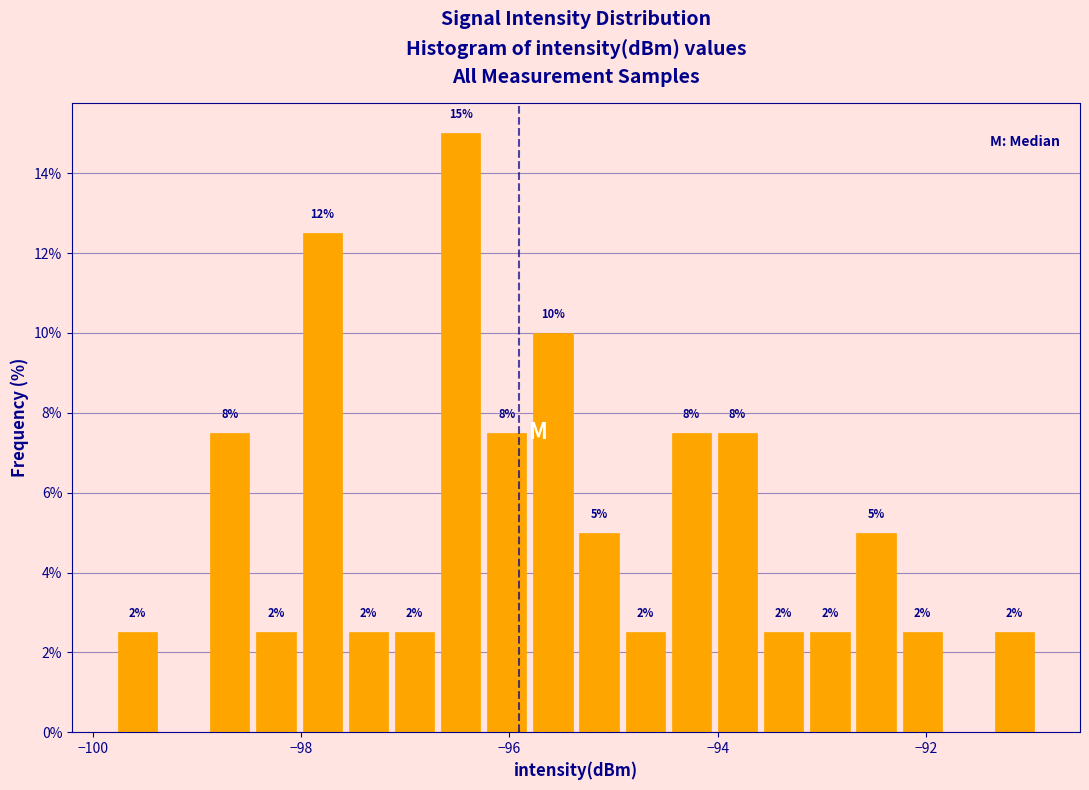

Read against the x-axis, roughly where is the centre of the tallest bar?

-96.4